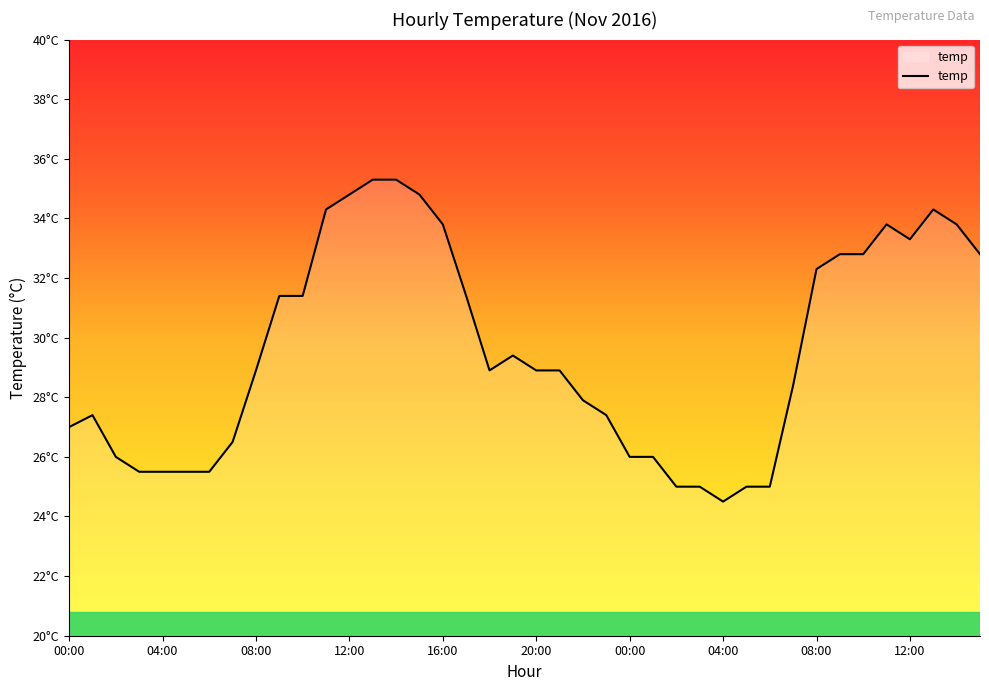

At which category does the chart reach its peak across all series?

13:00